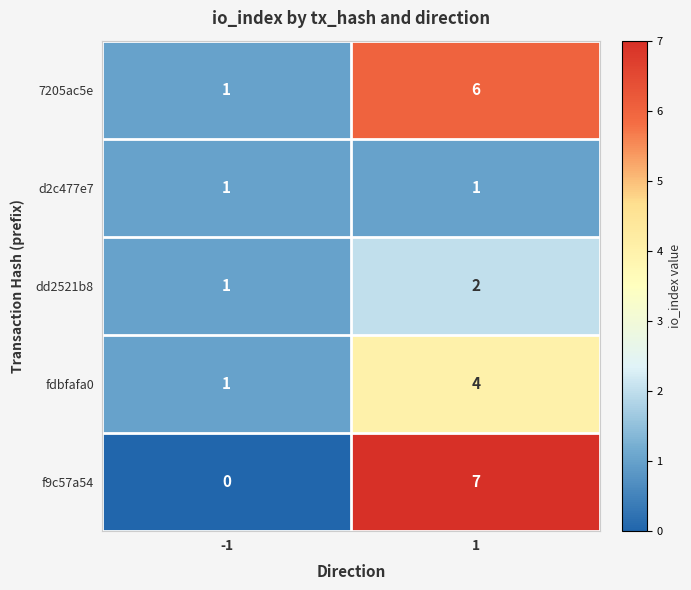

How many distinct data groups are displayed?

5